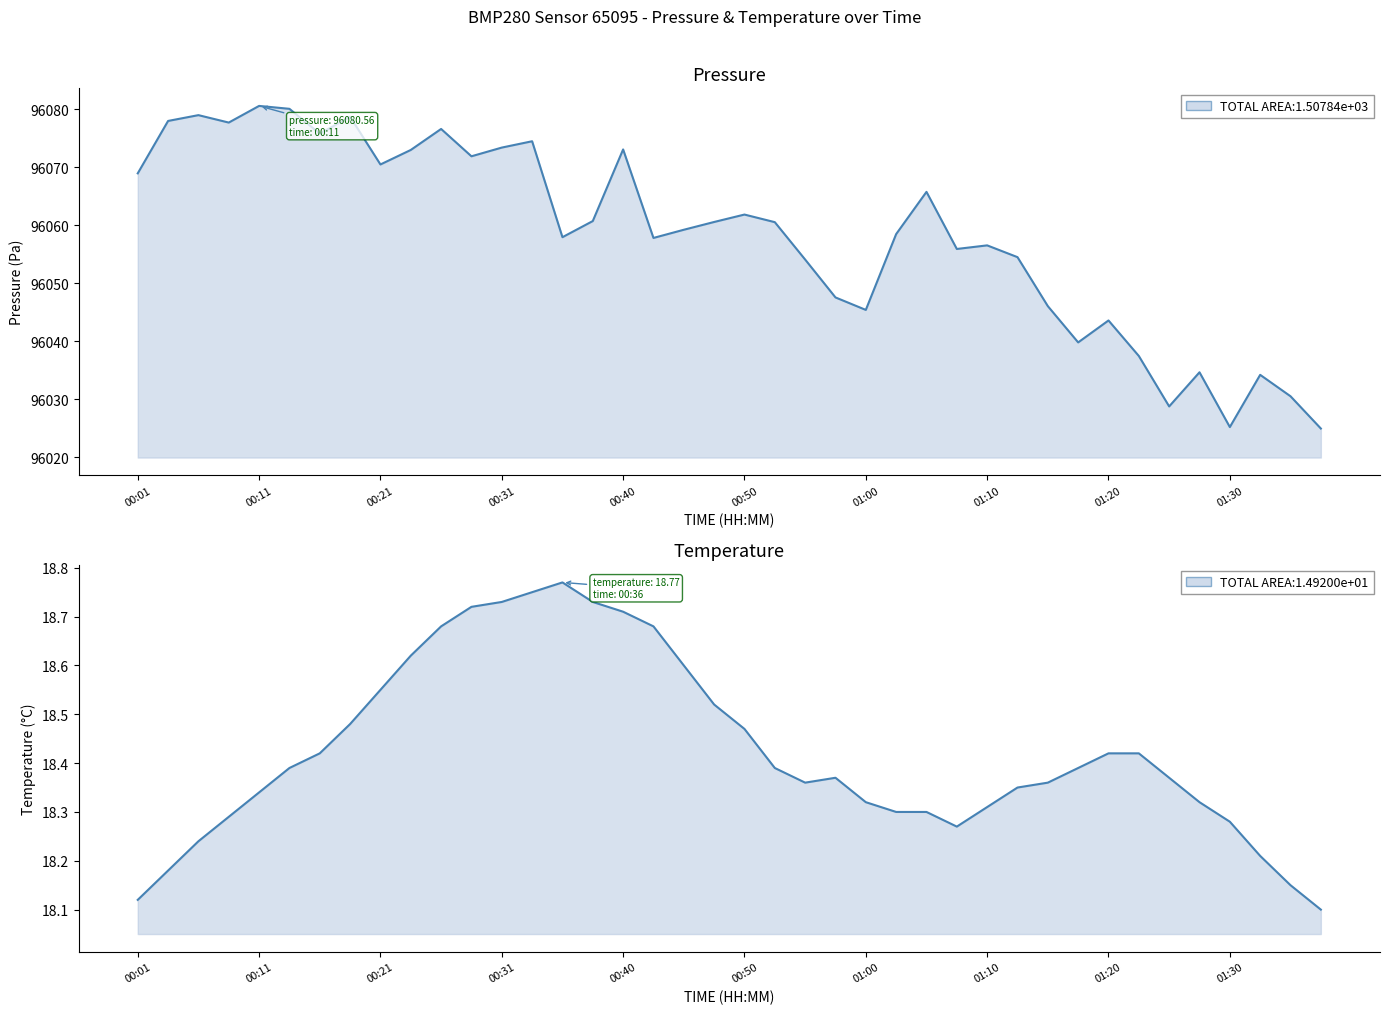

Which series has the largest range (max minus min)?

pressure